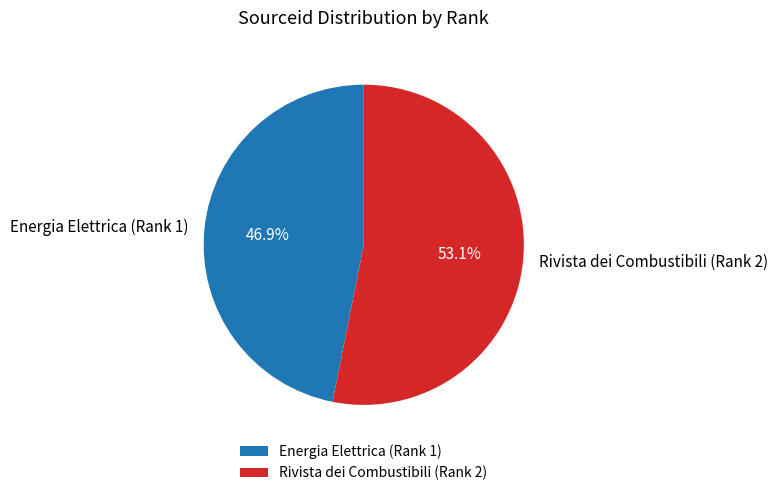

To the nearest percent, what is the difference between the Energia Elettrica (Rank 1) and Rivista dei Combustibili (Rank 2) slice percentages?

6%